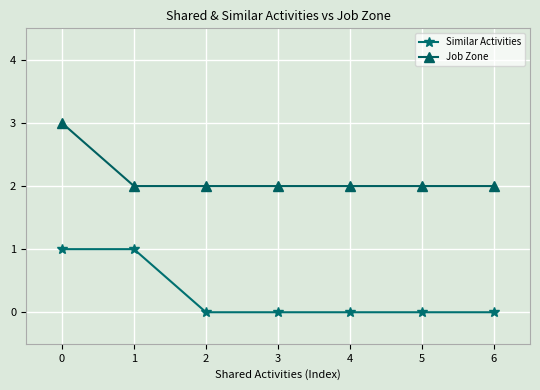

True or false: Similar Activities and Job Zone cross at least once.

False